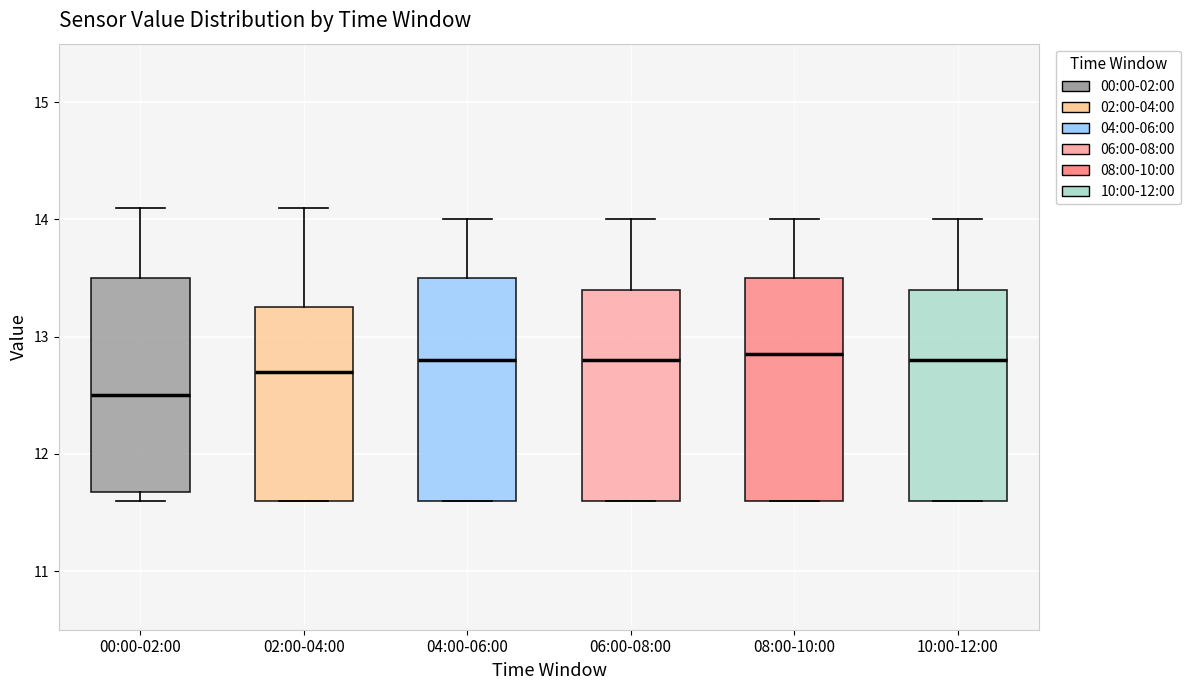

Reading left to right, read every box against the y-axis: the position of its median line, the range the box covers, and the ends of its whiskers. The values are not printed on the chart, so give them approximately, as read against the axis.

00:00-02:00: median 12.5, box 11.7 to 13.5, whiskers 11.6 to 14.1
02:00-04:00: median 12.7, box 11.6 to 13.3, whiskers 11.6 to 14.1
04:00-06:00: median 12.8, box 11.6 to 13.5, whiskers 11.6 to 14.0
06:00-08:00: median 12.8, box 11.6 to 13.4, whiskers 11.6 to 14.0
08:00-10:00: median 12.9, box 11.6 to 13.5, whiskers 11.6 to 14.0
10:00-12:00: median 12.8, box 11.6 to 13.4, whiskers 11.6 to 14.0